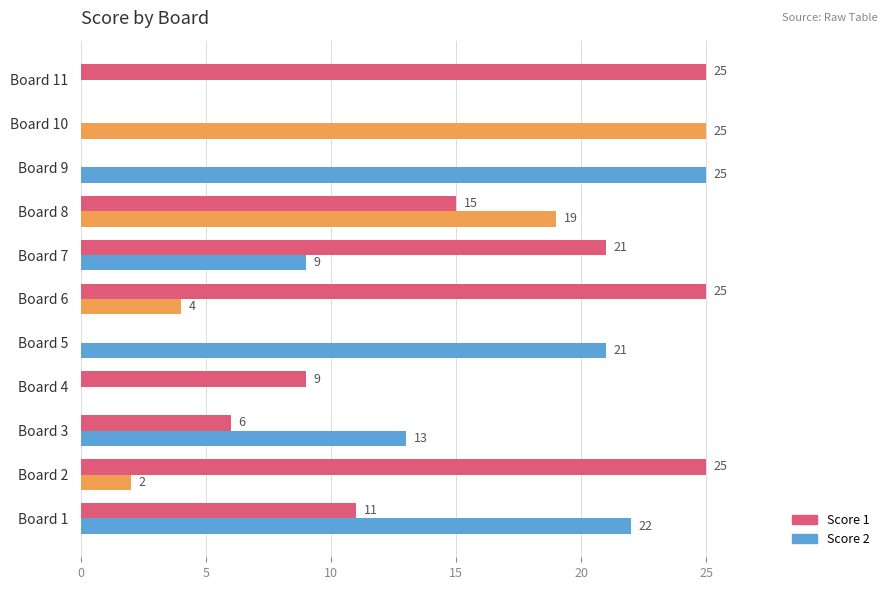

What is the sum of all Score 2 values?

140